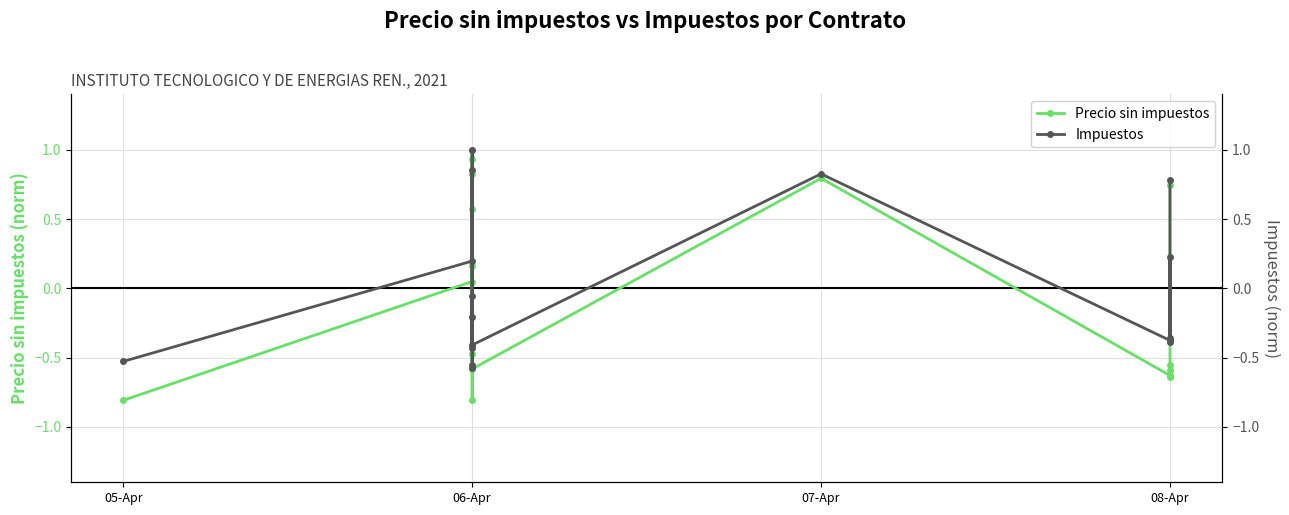

What is the difference between the Precio sin impuestos values at 08-Apr and 06-Apr?

1.6